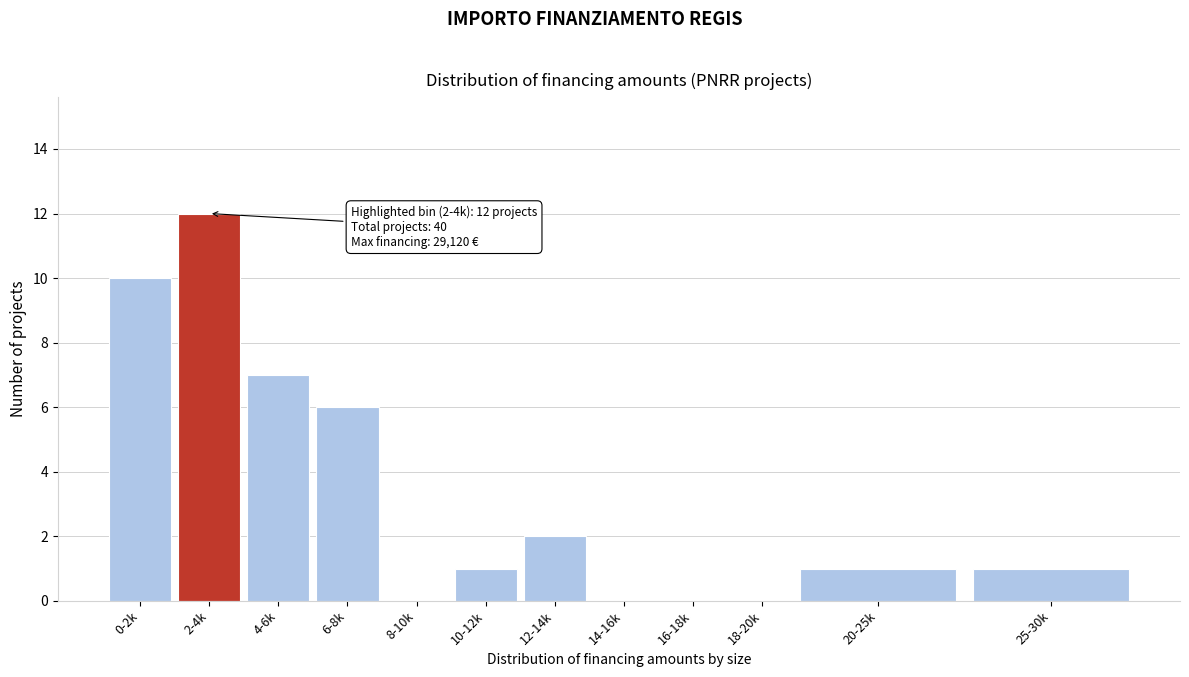

Reading left to right, list all the values displayed in this chart.

0-2k=10	2-4k=12	4-6k=7	6-8k=6	8-10k=0	10-12k=1	12-14k=2	14-16k=0	16-18k=0	18-20k=0	20-25k=1	25-30k=1